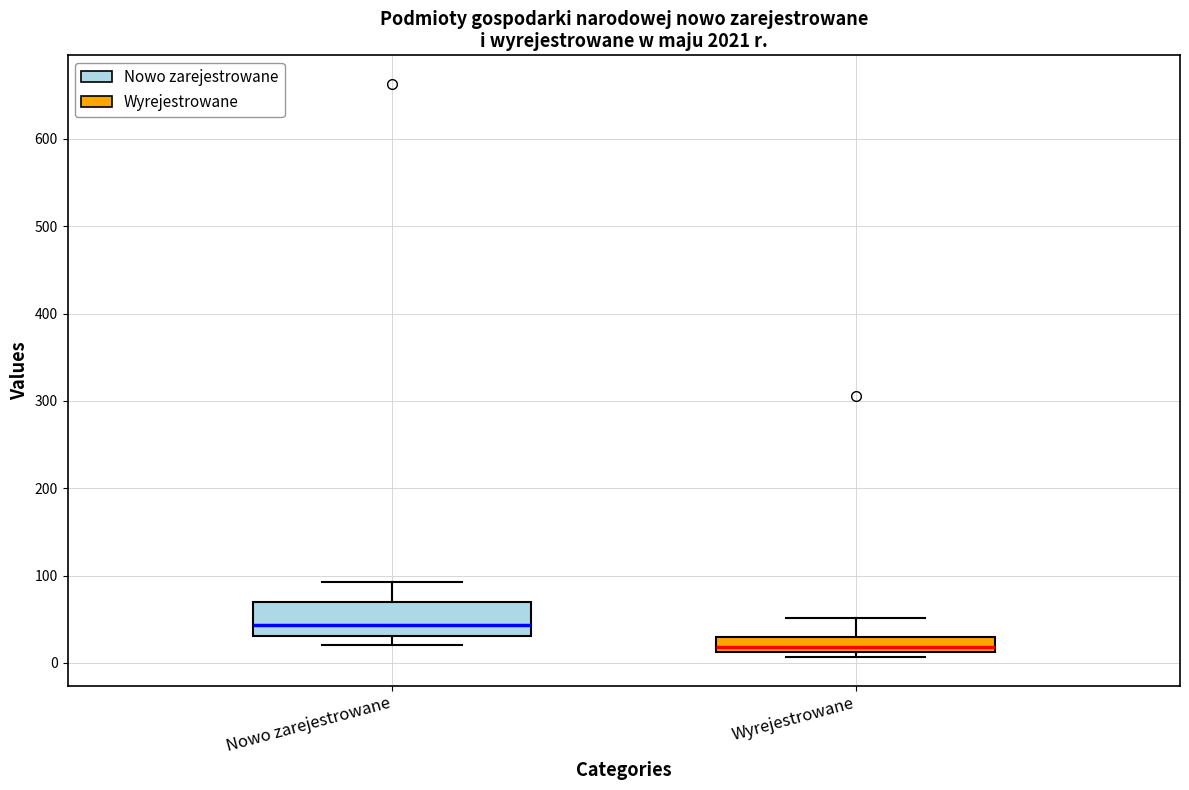

Reading left to right, transcribe this box plot: for each box, give where its median line is, the range the box spans, and where its two whiskers end, as read against the y-axis. The values are not printed on the chart, so give them approximately, as read against the axis.

Nowo zarejestrowane: median 40, box 30 to 70, whiskers 20 to 90
Wyrejestrowane: median 20, box 10 to 30, whiskers 10 (just below the box's lower edge) to 50